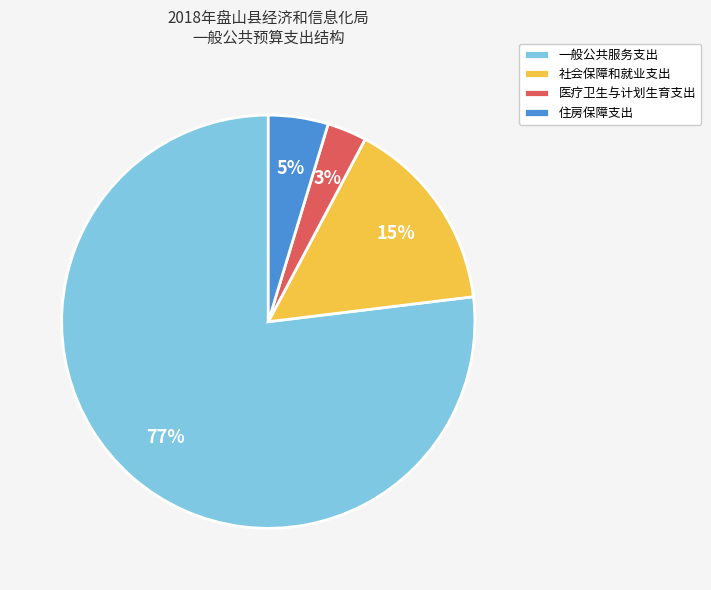

Does any single category account for the majority?

Yes